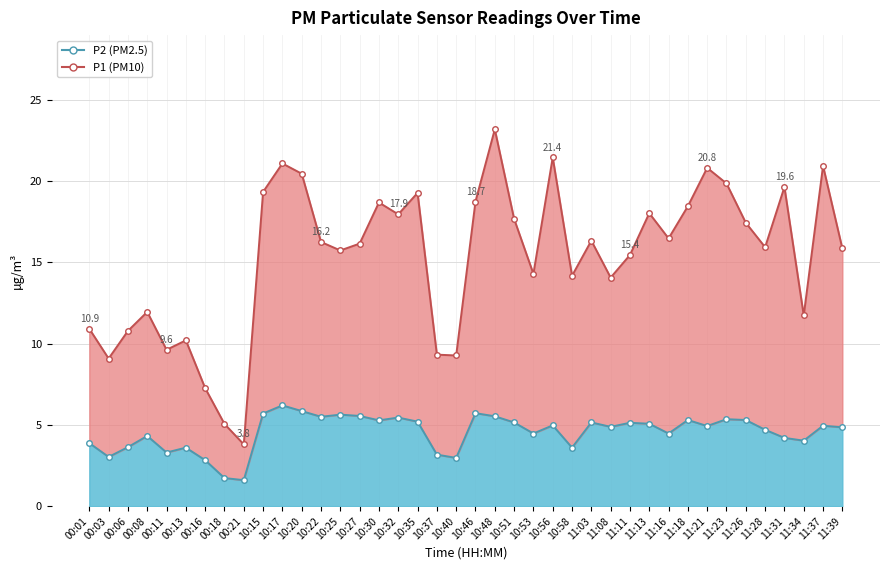

True or false: P1 line has a value of 11.9 at 00:08.

True